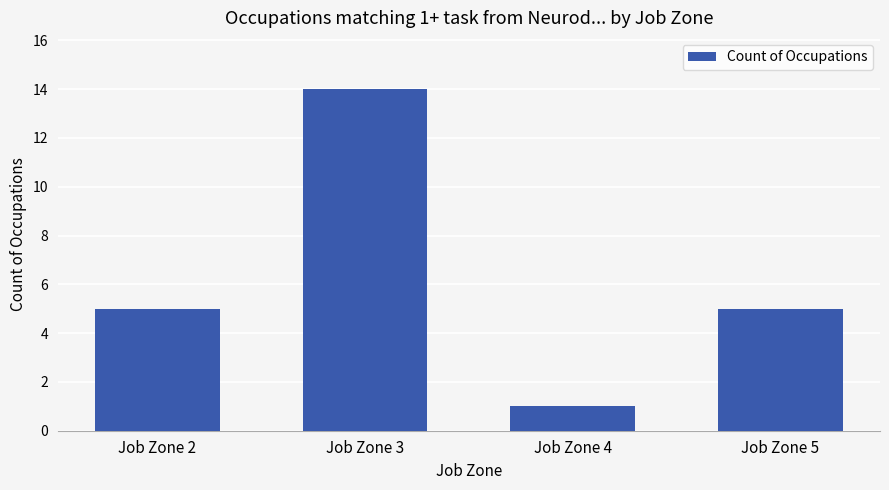

What is the sum of the values at Job Zone 4 and Job Zone 2?

6